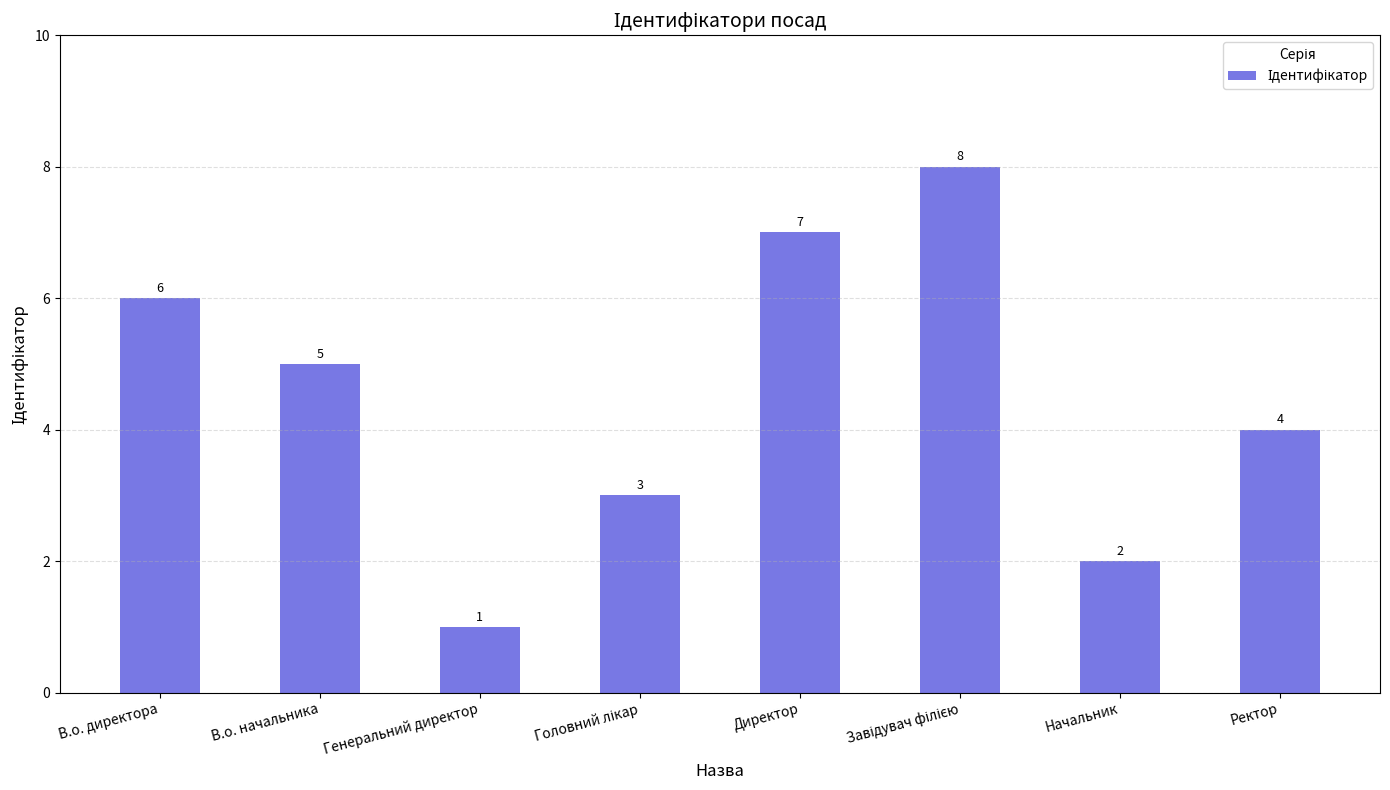

Where is the data nearest to the value 4?

Ректор